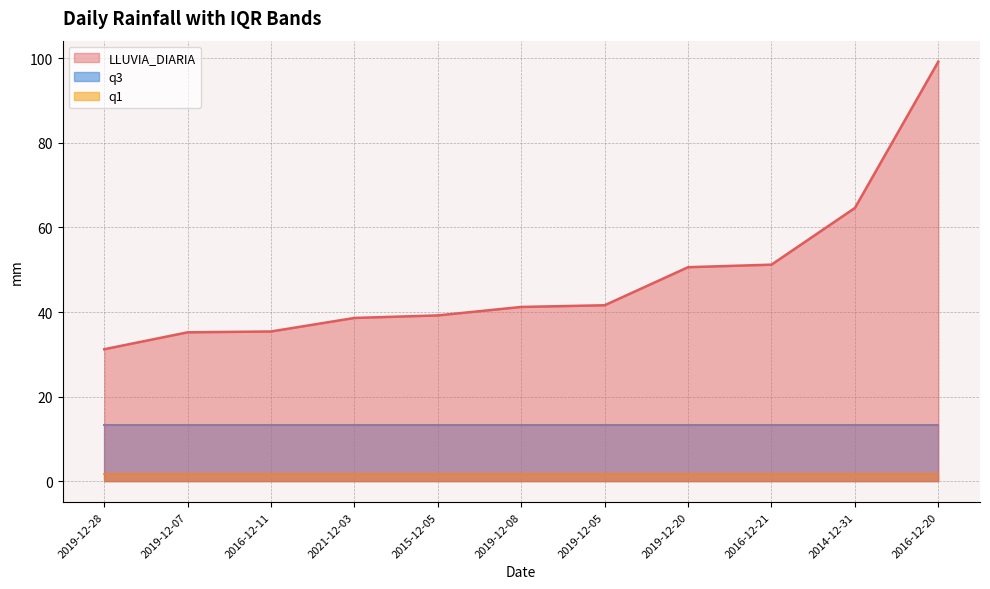

What position from the right is 2019-12-20?

4